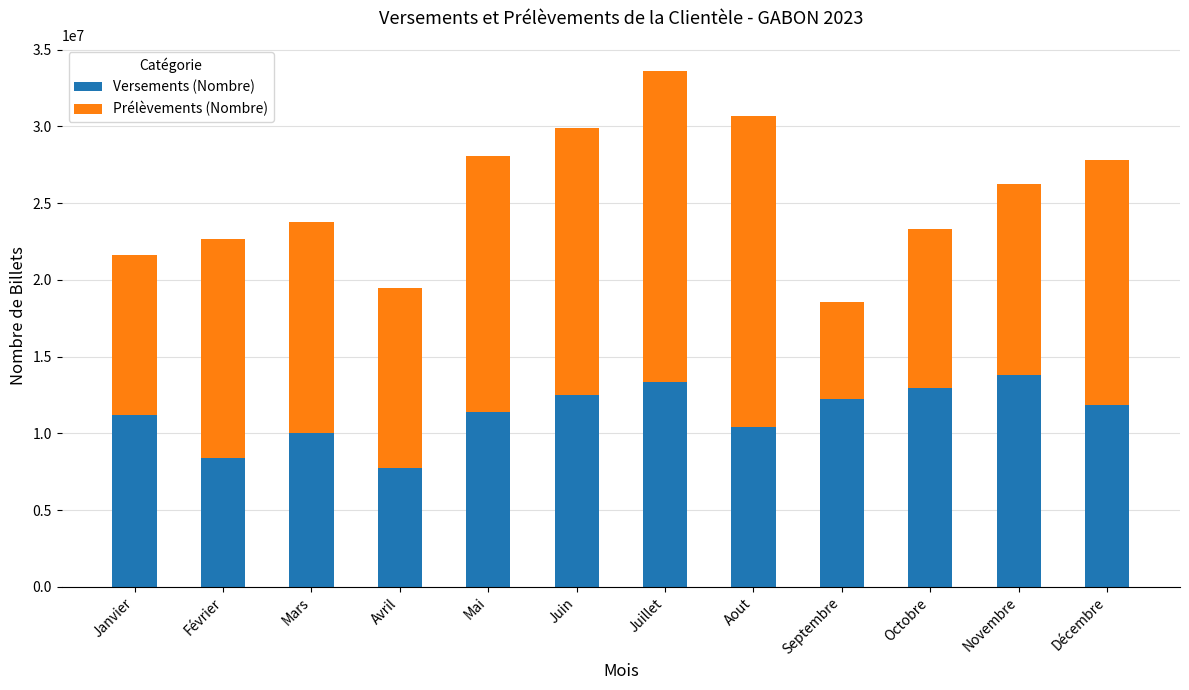

At which label does Versements (Nombre) first exceed 11869223?

Juin